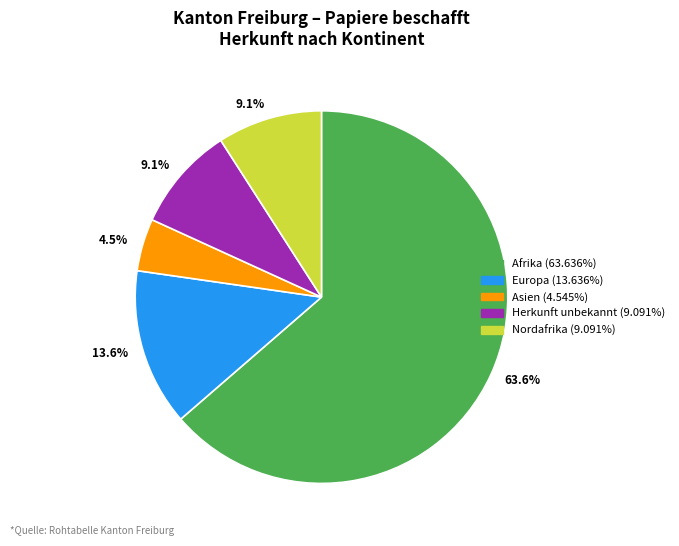

Is there a majority slice in this chart?

Yes